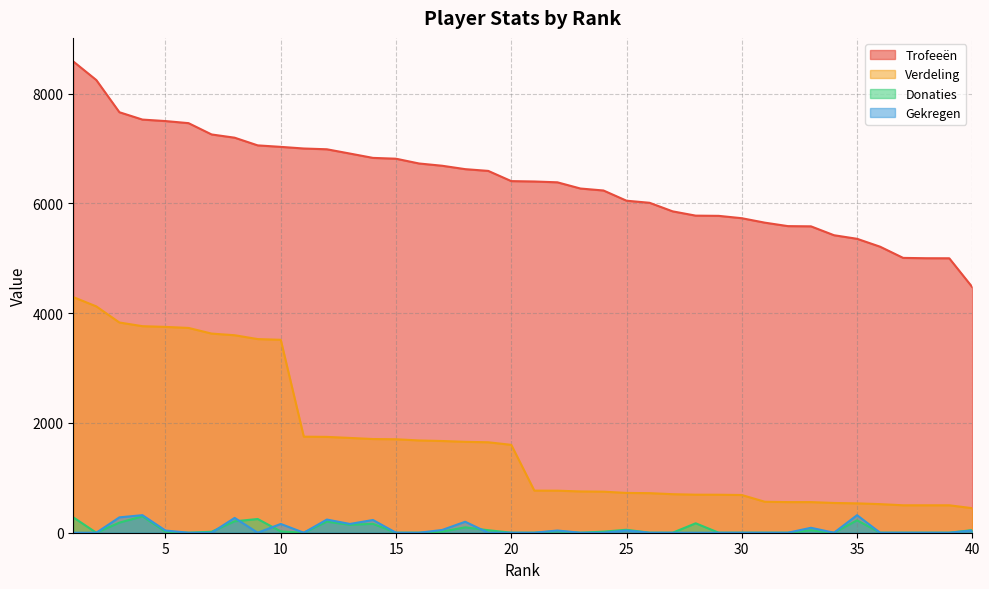

At which label does Donaties reach its minimum?

2